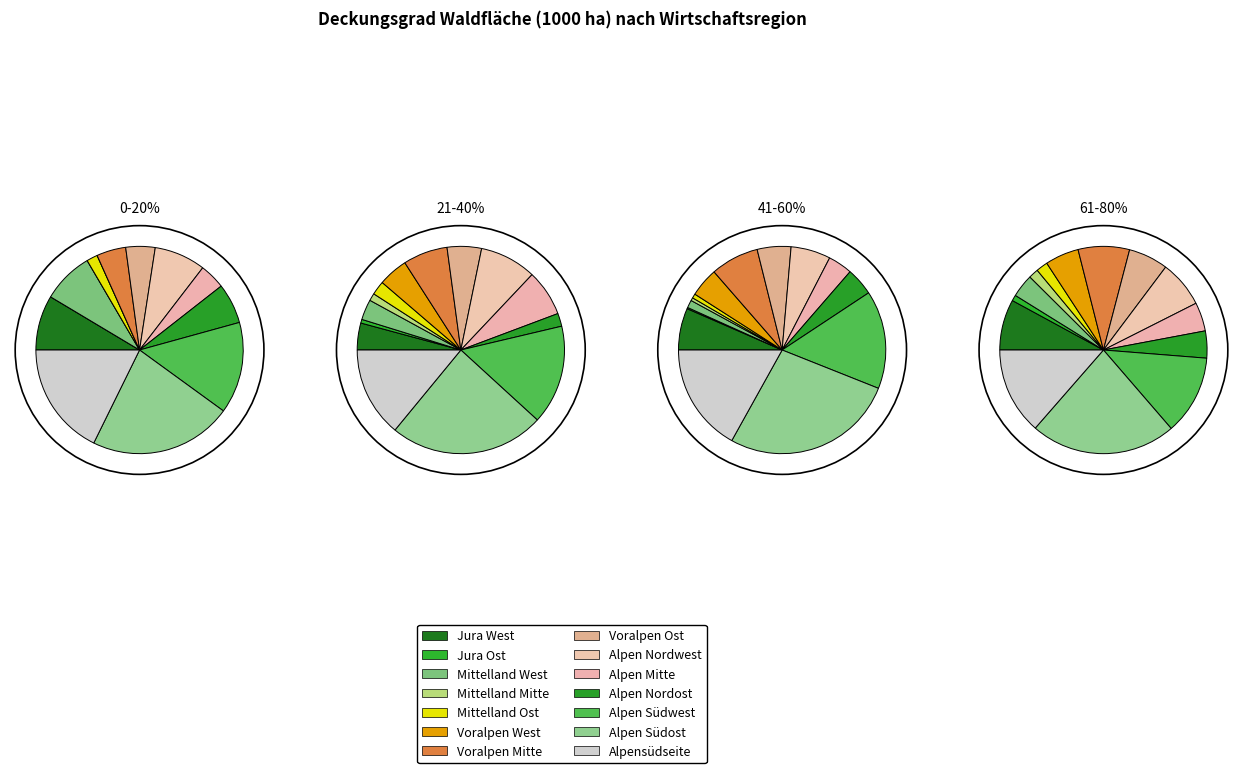

True or false: Jura West accounts for 16% of the total.

False